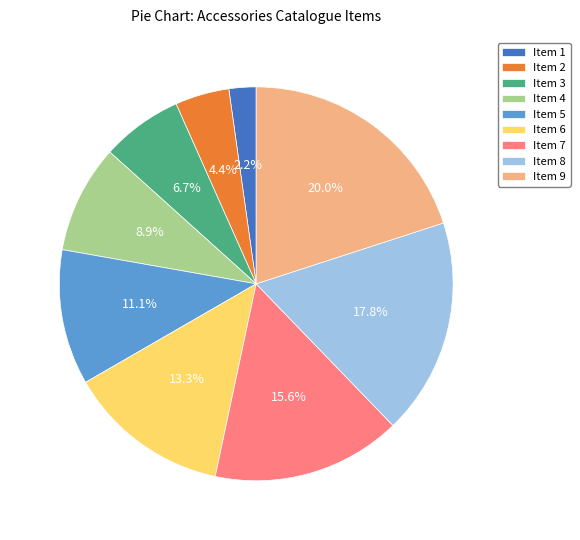

Is there a majority slice in this chart?

No